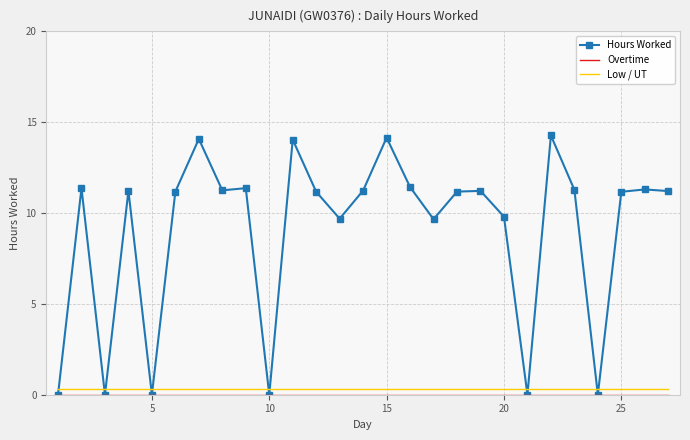

Which series ends up on top after the final intersection of Low / UT and Hours Worked?

Hours Worked